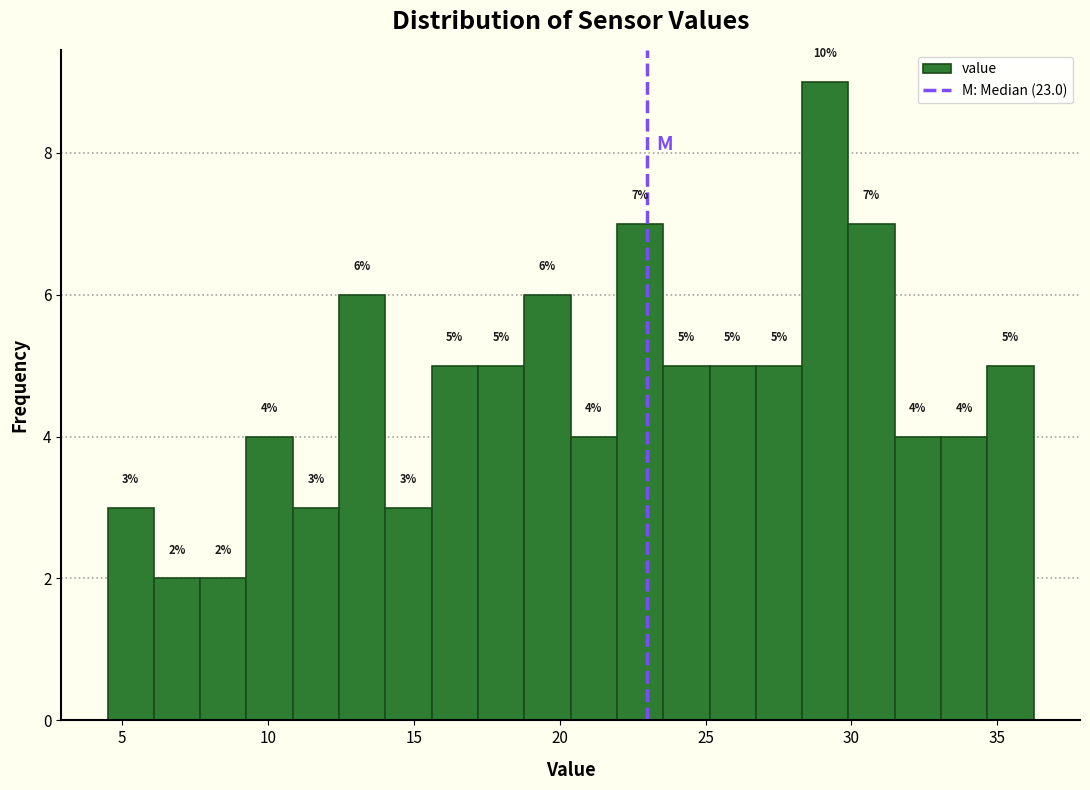

Around what value on the x-axis is the tallest bar? Give the approximate position of its centre, as read against the axis.

29.0